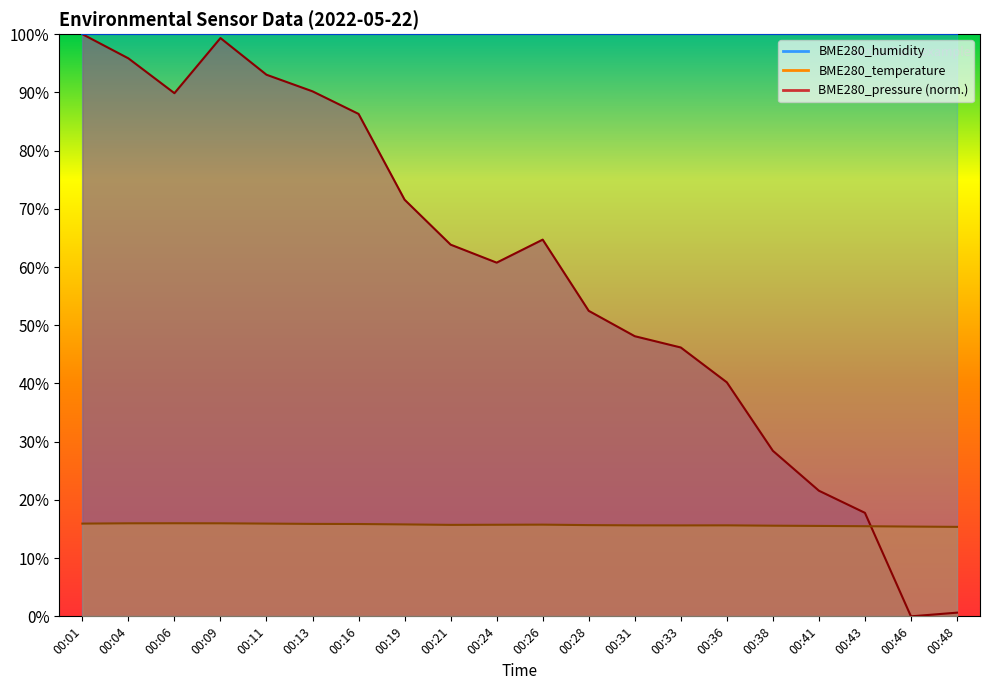

How many data points does each series have?

20